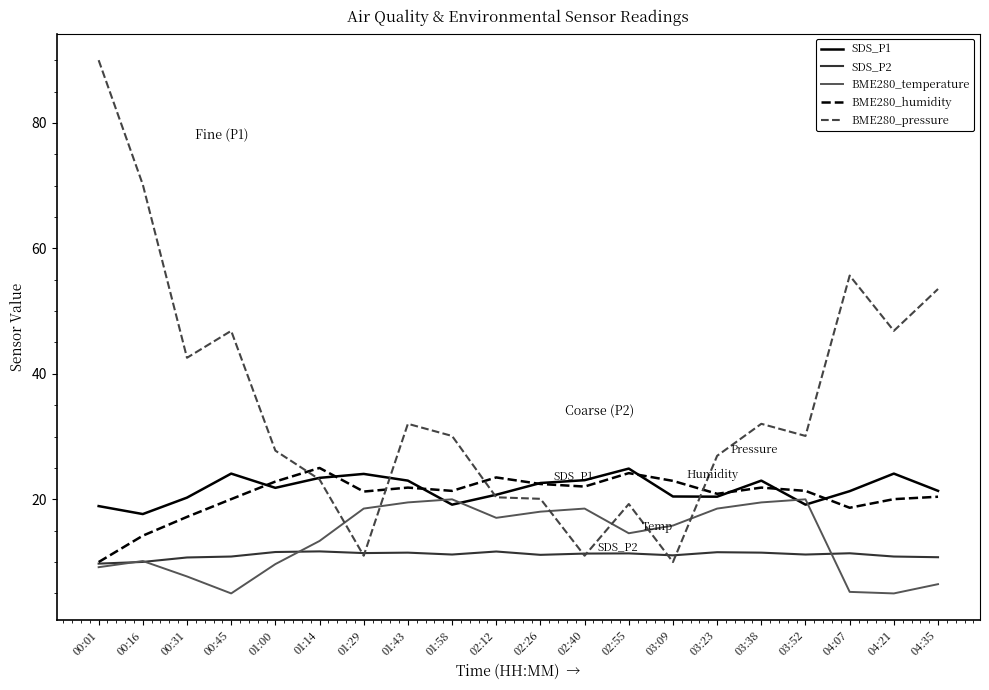

Is the value of BME280_humidity at 04:21 greater than the value of SDS_P2 at 04:07?

Yes